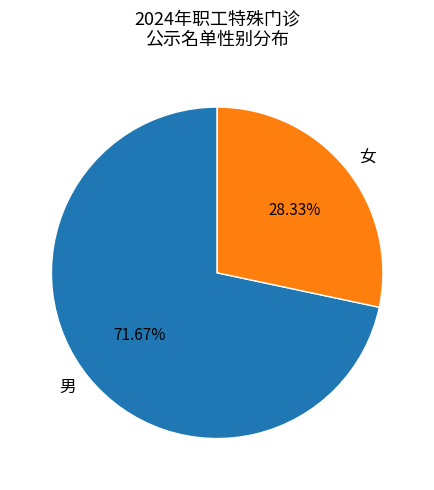

Which category has the smallest portion of the pie?

女